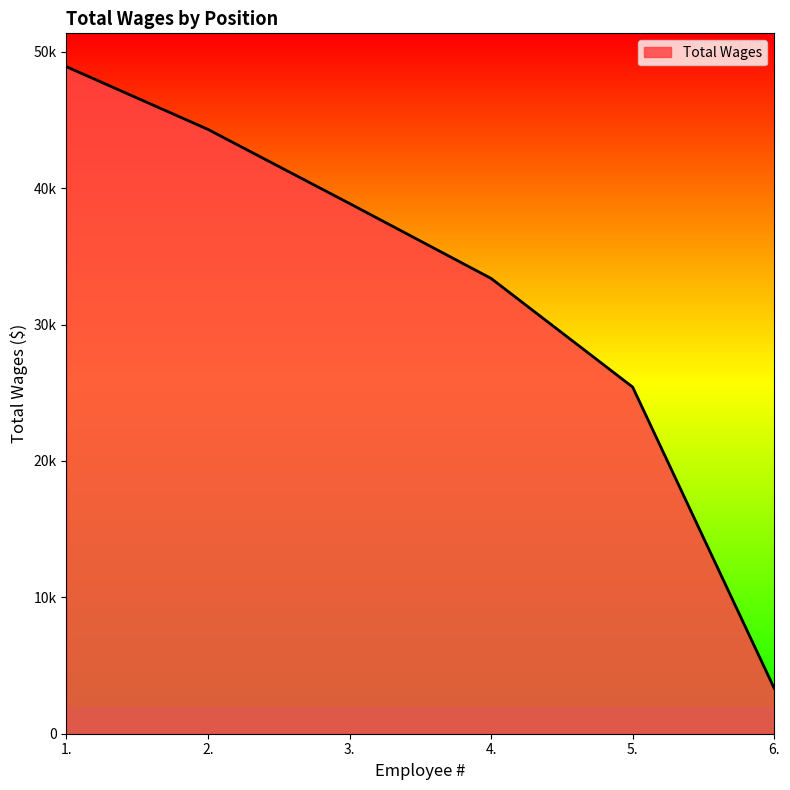

True or false: there are more than 1 points higher than both neighbors.

False